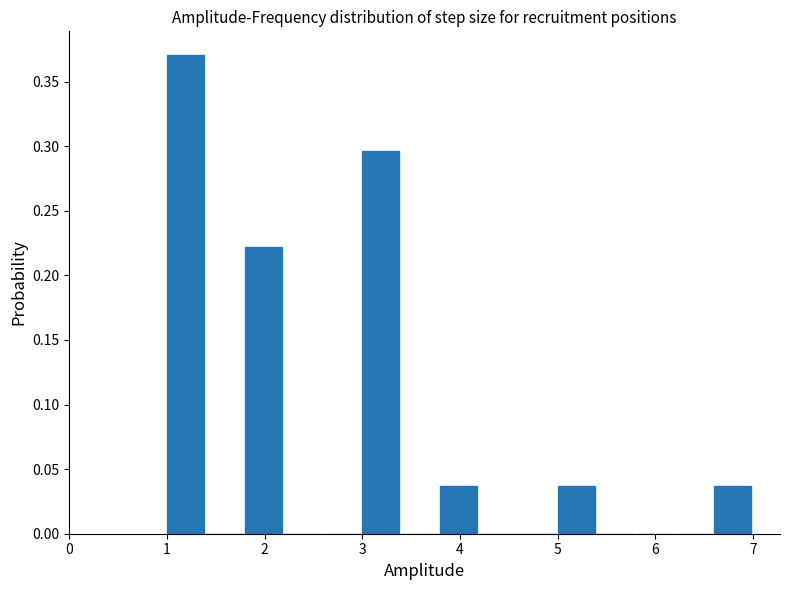

Reading left to right, transcribe this chart: for each bar, give the range it covers on the x-axis and its height. The values are not printed on the chart, so give them approximately, as read against the axis.

1.0 to 1.4: 0.370
1.4 to 1.8: 0
1.8 to 2.2: 0.220
2.2 to 2.6: 0
2.6 to 3.0: 0
3.0 to 3.4: 0.295
3.4 to 3.8: 0
3.8 to 4.2: 0.035
4.2 to 4.6: 0
4.6 to 5.0: 0
5.0 to 5.4: 0.035
5.4 to 5.8: 0
5.8 to 6.2: 0
6.2 to 6.6: 0
6.6 to 7.0: 0.035